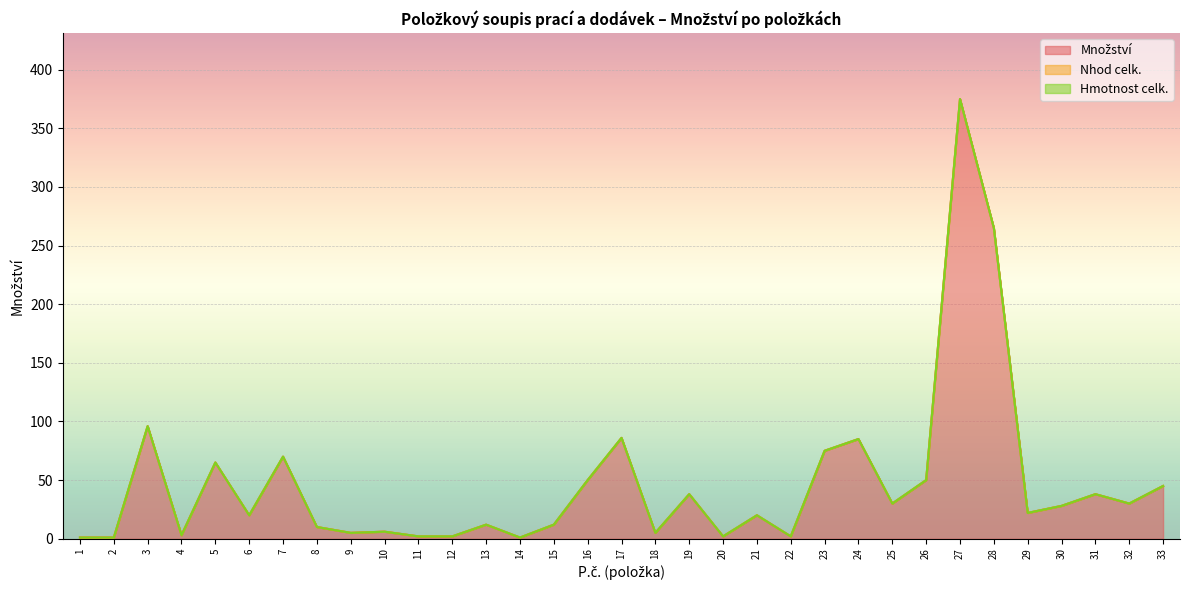

True or false: Hmotnost celk. has a value of 0 at 29.

True